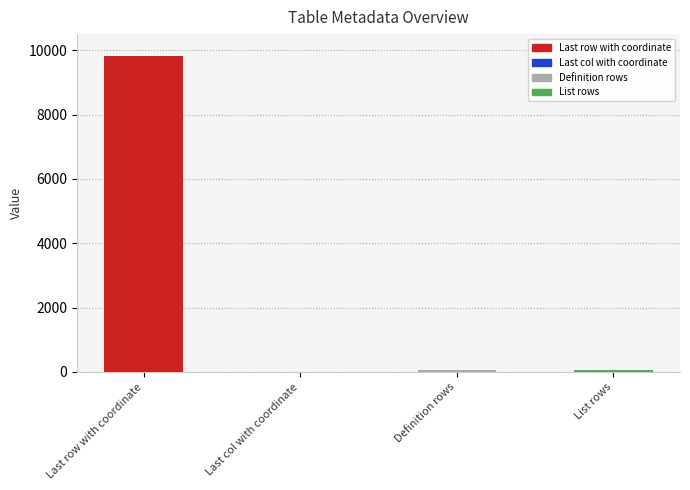

What is the minimum value shown in the chart?

1